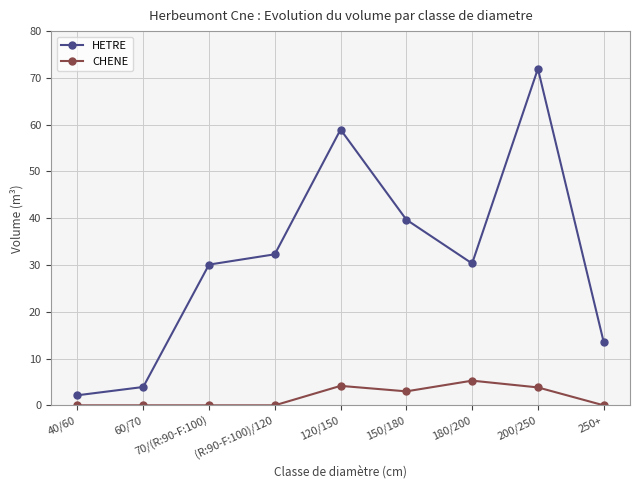

True or false: HETRE has more than 0 points higher than both neighbors.

True